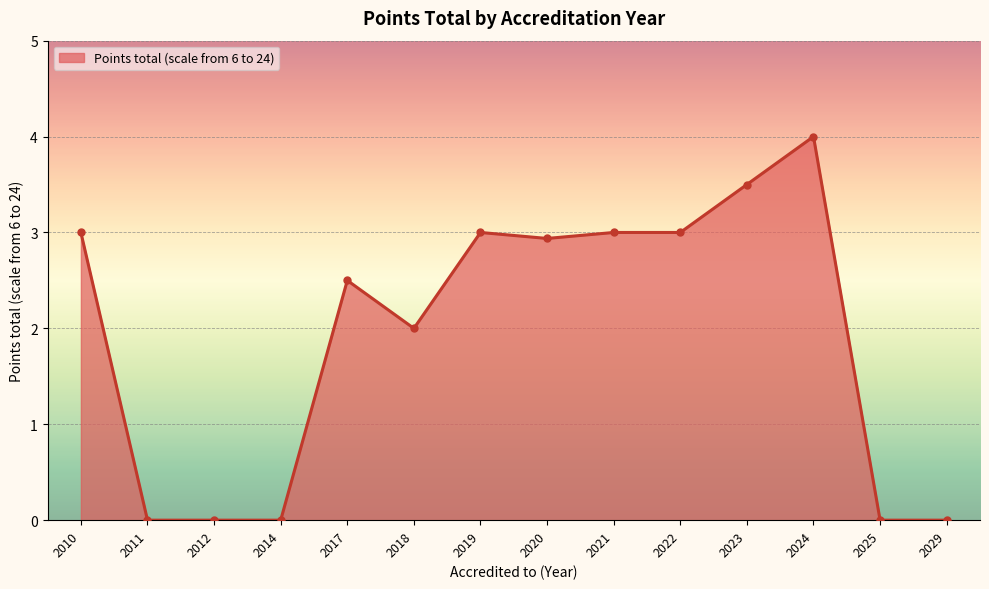

Reading right to left, what are all the values shown in this chart?

2029=0.0	2025=0.0	2024=4.0	2023=3.5	2022=3.0	2021=3.0	2020=2.9	2019=3.0	2018=2.0	2017=2.5	2014=0.0	2012=0.0	2011=0.0	2010=3.0